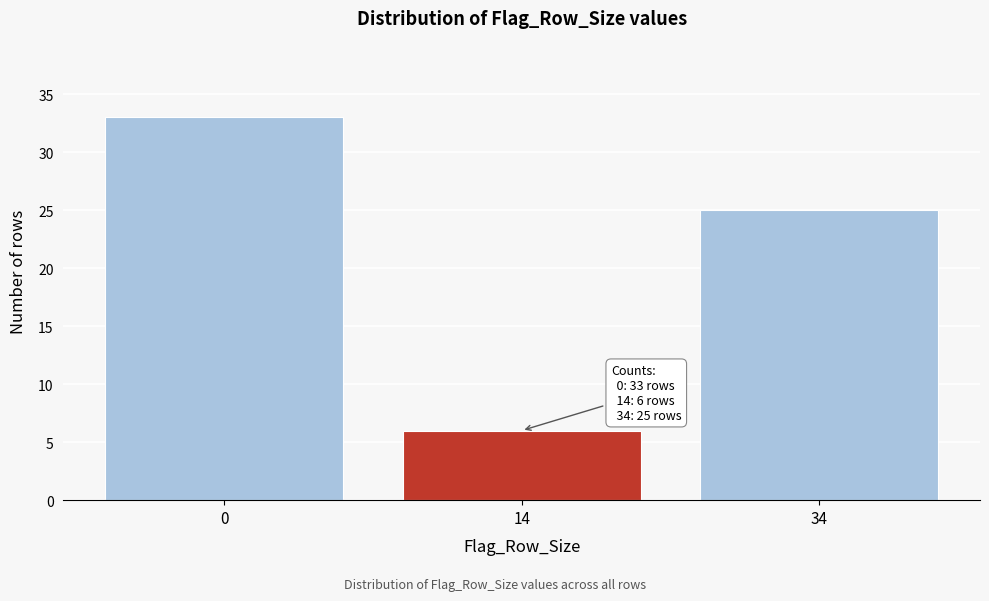

Reading left to right, what are all the values shown in this chart?

33	6	25